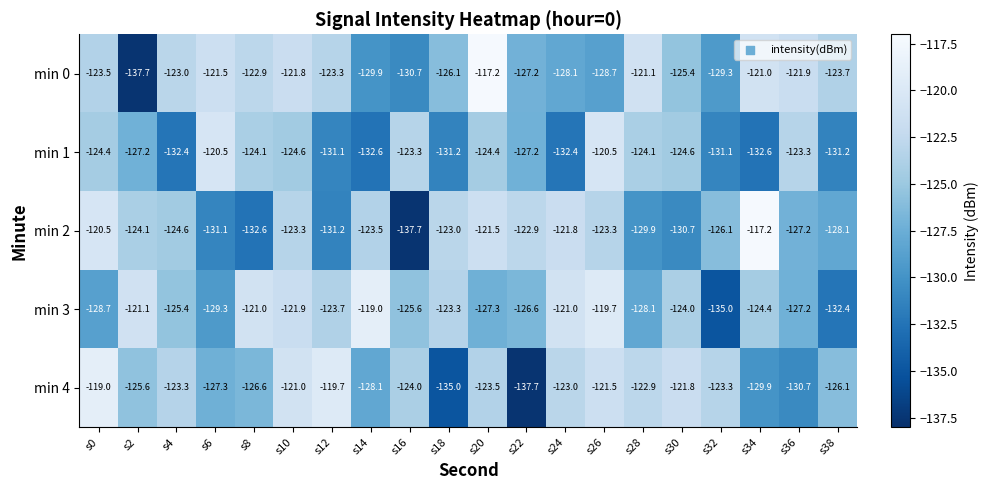

Where does the min 2 series first go above -124?

s0